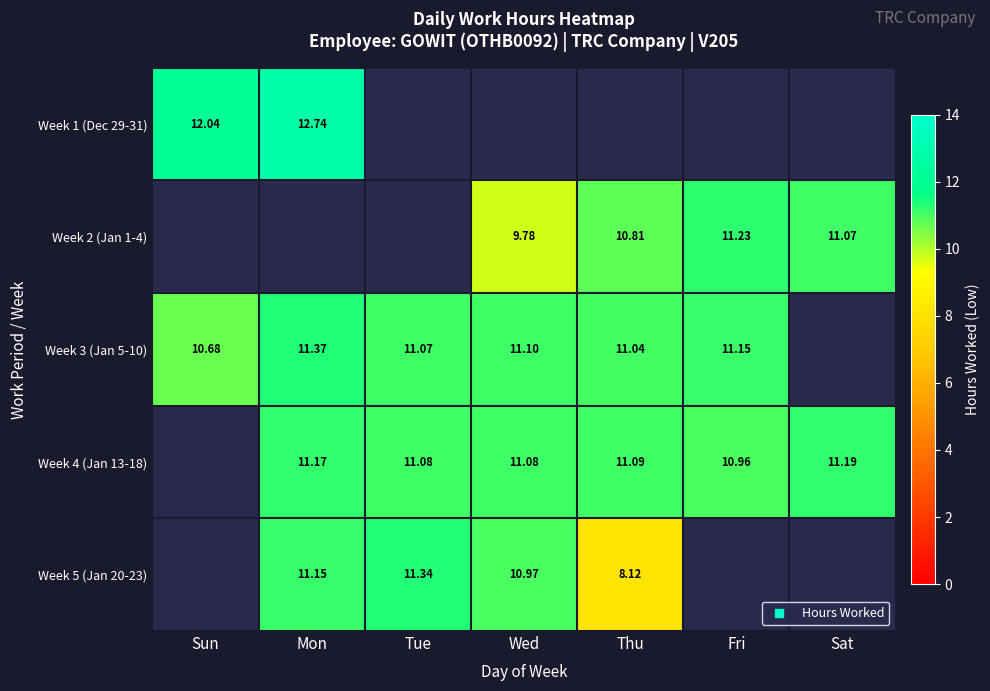

Count the number of categories in the chart.

7